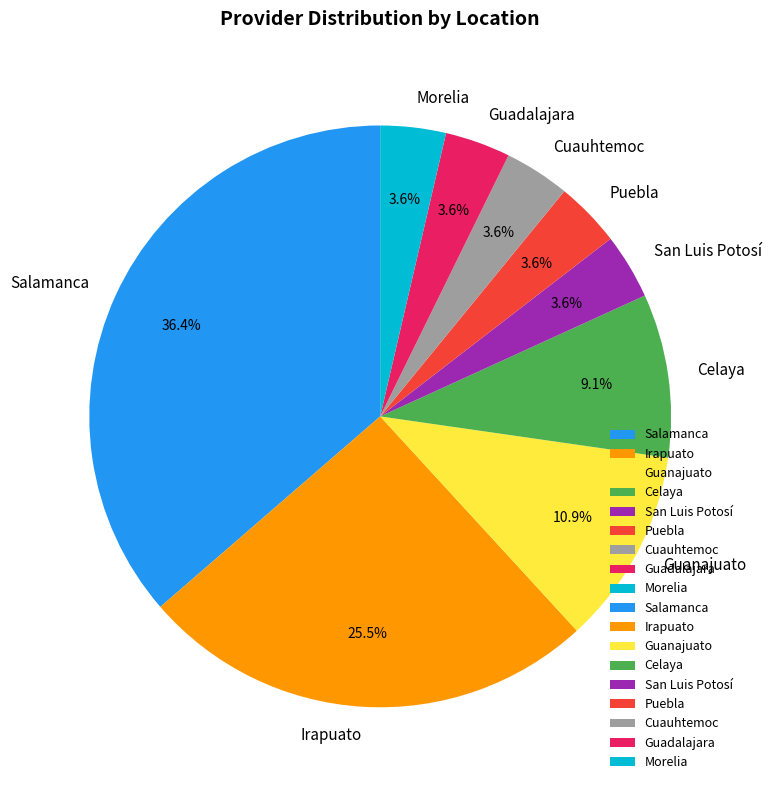

How many segments does this pie chart have?

9